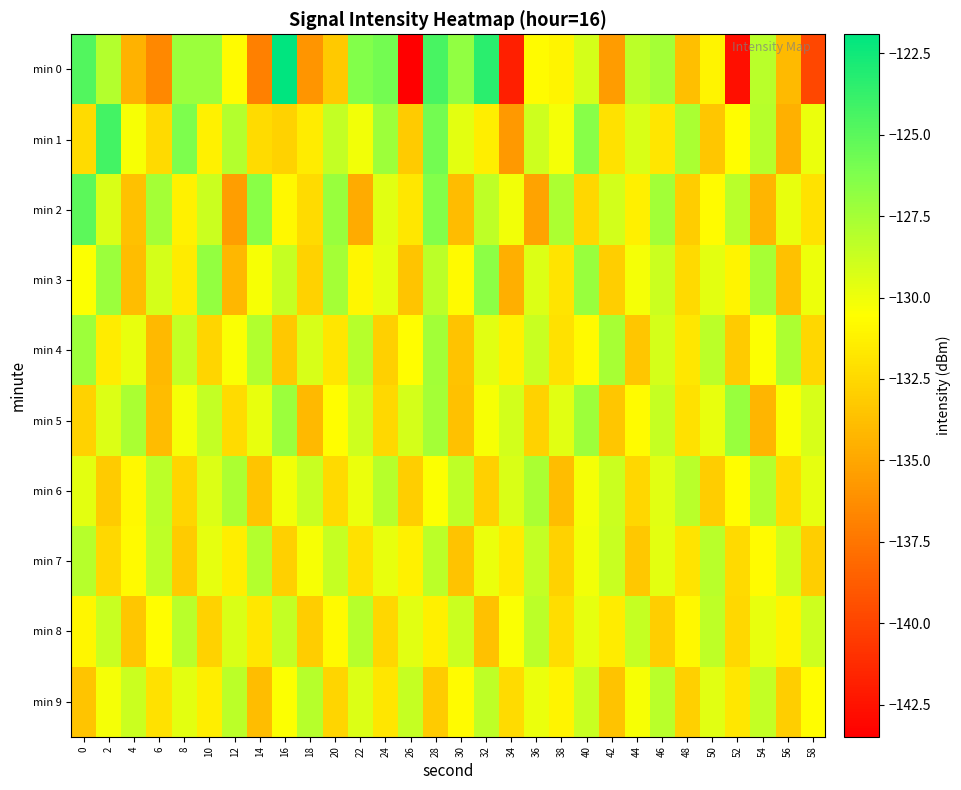

Reading left to right, transcribe all the data shown in this chart.

min 0: 0=-124.7	2=-128.0	4=-134.4	6=-136.5	8=-127.2	10=-127.2	12=-130.7	14=-136.9	16=-121.9	18=-135.9	20=-133.2	22=-126.4	24=-125.8	26=-143.5	28=-124.4	30=-126.8	32=-123.4	34=-141.9	36=-130.7	38=-131.1	40=-129.1	42=-135.6	44=-128.2	46=-127.5	48=-133.8	50=-131.1	52=-142.7	54=-128.2	56=-134.0	58=-139.8
min 1: 0=-132.3	2=-124.3	4=-130.3	6=-132.4	8=-126.2	10=-131.2	12=-128.0	14=-132.3	16=-132.8	18=-131.4	20=-128.5	22=-130.1	24=-127.3	26=-133.2	28=-125.8	30=-129.6	32=-131.4	34=-135.7	36=-128.9	38=-130.2	40=-126.5	42=-132.1	44=-129.3	46=-131.8	48=-127.7	50=-133.4	52=-130.6	54=-128.1	56=-134.5	58=-129.9
min 2: 0=-125.1	2=-129.3	4=-133.7	6=-127.5	8=-131.2	10=-128.8	12=-135.4	14=-126.6	16=-130.9	18=-132.3	20=-127.1	22=-134.8	24=-129.5	26=-131.7	28=-126.3	30=-133.9	32=-128.4	34=-130.1	36=-135.2	38=-127.8	40=-132.6	42=-129.0	44=-131.3	46=-127.4	48=-133.1	50=-130.7	52=-128.2	54=-134.3	56=-129.8	58=-132.0
min 3: 0=-130.5	2=-127.2	4=-133.8	6=-129.1	8=-131.6	10=-126.9	12=-134.2	14=-130.3	16=-128.6	18=-132.8	20=-127.5	22=-131.0	24=-129.7	26=-133.5	28=-128.3	30=-130.8	32=-126.7	34=-134.6	36=-129.4	38=-131.9	40=-127.1	42=-133.0	44=-130.2	46=-128.8	48=-132.4	50=-129.6	52=-131.1	54=-127.6	56=-133.7	58=-130.0
min 4: 0=-127.3	2=-131.5	4=-129.8	6=-134.1	8=-128.5	10=-132.7	12=-130.4	14=-127.9	16=-133.3	18=-129.2	20=-131.8	22=-128.1	24=-132.9	26=-130.6	28=-127.4	30=-133.6	32=-129.5	34=-131.2	36=-128.7	38=-132.1	40=-130.8	42=-127.6	44=-133.4	46=-129.1	48=-131.7	50=-128.3	52=-133.2	54=-130.5	56=-127.8	58=-132.6
min 5: 0=-132.8	2=-129.4	4=-127.7	6=-133.9	8=-130.2	10=-128.5	12=-132.3	14=-129.8	16=-127.2	18=-134.1	20=-130.6	22=-128.9	24=-132.5	26=-129.1	28=-127.5	30=-133.7	32=-130.3	34=-129.0	36=-132.8	38=-129.5	40=-127.3	42=-133.4	44=-130.7	46=-128.6	48=-132.1	50=-129.8	52=-127.1	54=-134.3	56=-130.4	58=-129.2
min 6: 0=-129.6	2=-133.2	4=-130.9	6=-128.3	8=-132.7	10=-129.4	12=-127.8	14=-133.5	16=-130.1	18=-128.7	20=-132.4	22=-129.9	24=-128.1	26=-133.0	28=-130.5	30=-128.4	32=-132.9	34=-129.3	36=-127.7	38=-133.8	40=-130.2	42=-128.8	44=-132.6	46=-129.5	48=-128.2	50=-133.1	52=-130.6	54=-128.0	56=-132.3	58=-129.7
min 7: 0=-128.1	2=-132.5	4=-130.8	6=-128.4	8=-133.2	10=-129.7	12=-131.4	14=-128.0	16=-132.9	18=-130.3	20=-128.6	22=-132.1	24=-129.8	26=-131.2	28=-128.3	30=-133.6	32=-129.9	34=-131.6	36=-128.5	38=-132.8	40=-130.1	42=-128.7	44=-133.3	46=-129.6	48=-131.9	50=-128.2	52=-132.4	54=-130.7	56=-128.9	58=-133.0
min 8: 0=-131.0	2=-128.7	4=-133.4	6=-130.6	8=-128.2	10=-132.8	12=-129.3	14=-131.7	16=-128.5	18=-133.1	20=-130.8	22=-128.1	24=-132.6	26=-129.5	28=-131.3	30=-128.8	32=-133.7	34=-130.4	36=-128.3	38=-132.2	40=-129.7	42=-131.5	44=-128.6	46=-133.0	48=-130.9	50=-128.4	52=-132.5	54=-129.8	56=-131.1	58=-128.9
min 9: 0=-133.5	2=-130.2	4=-128.8	6=-132.1	8=-129.6	10=-131.4	12=-128.3	14=-133.8	16=-130.5	18=-128.1	20=-132.7	22=-129.4	24=-131.8	26=-128.6	28=-133.2	30=-130.7	32=-128.4	34=-132.3	36=-129.9	38=-131.1	40=-128.7	42=-133.6	44=-130.3	46=-128.2	48=-132.9	50=-129.5	52=-131.7	54=-128.5	56=-133.0	58=-130.6